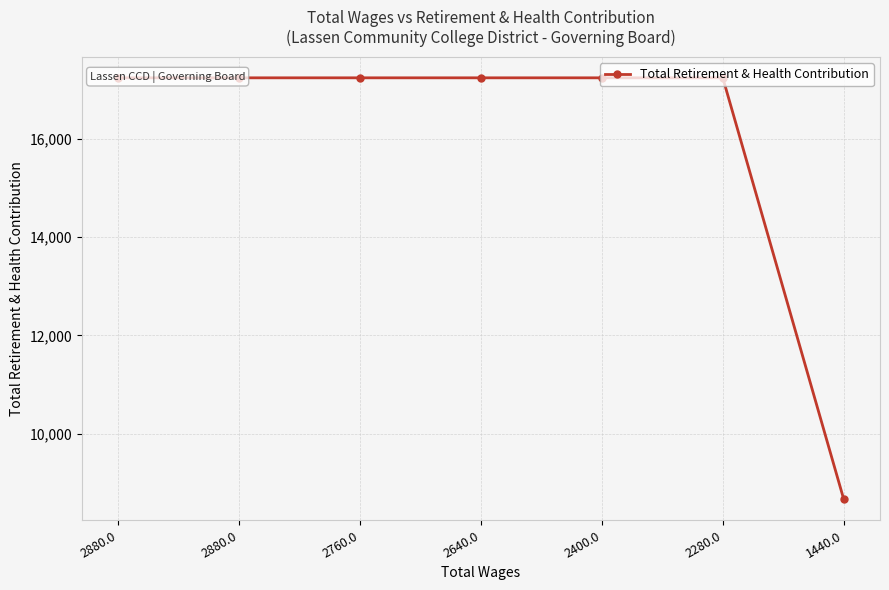

True or false: the data shows 17241 at 2760.0.

True